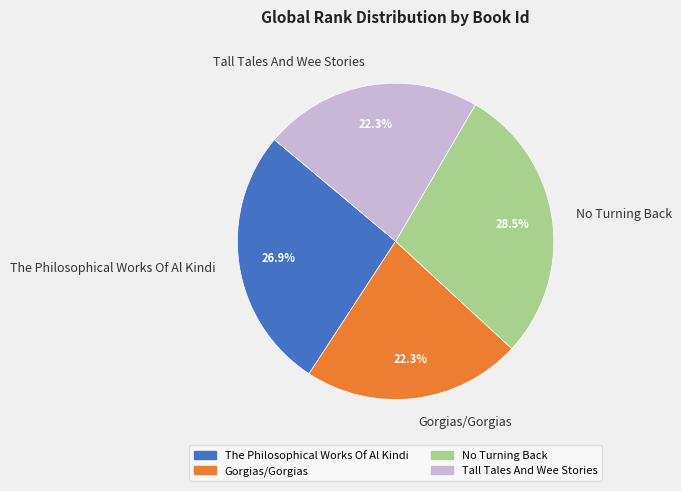

Is there a majority slice in this chart?

No